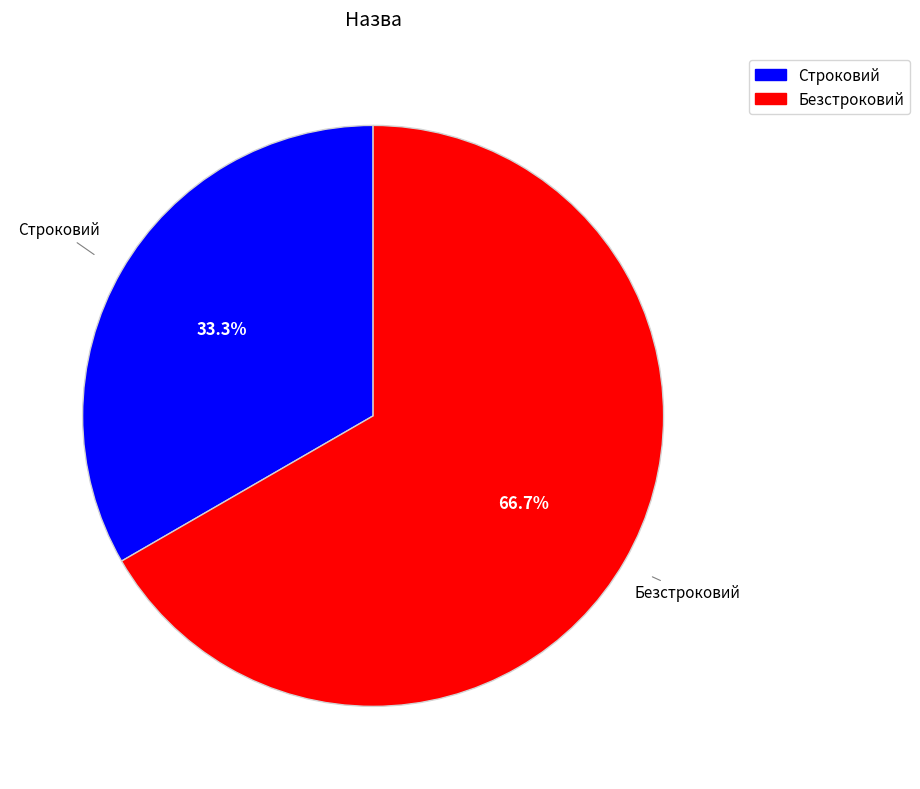

To the nearest percent, what is the average slice percentage?

50%